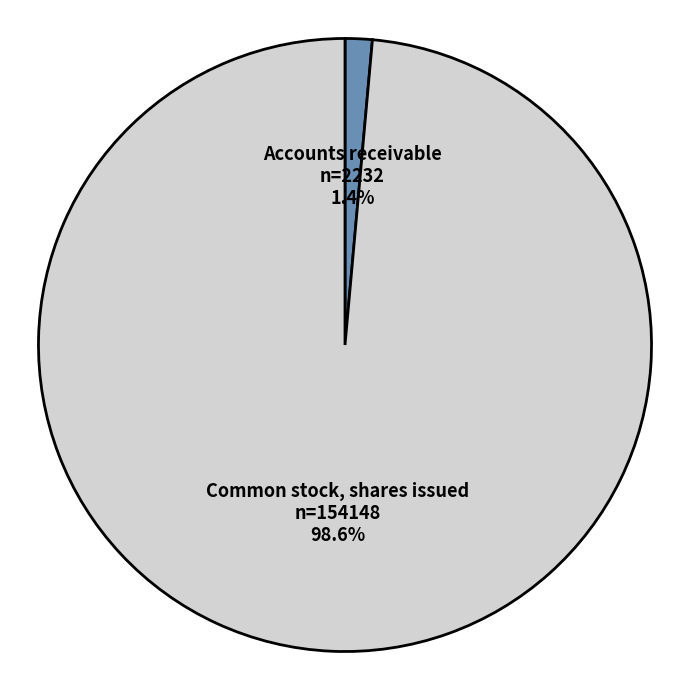

Is it true that Common stock, shares issued is 99% of the pie?

True